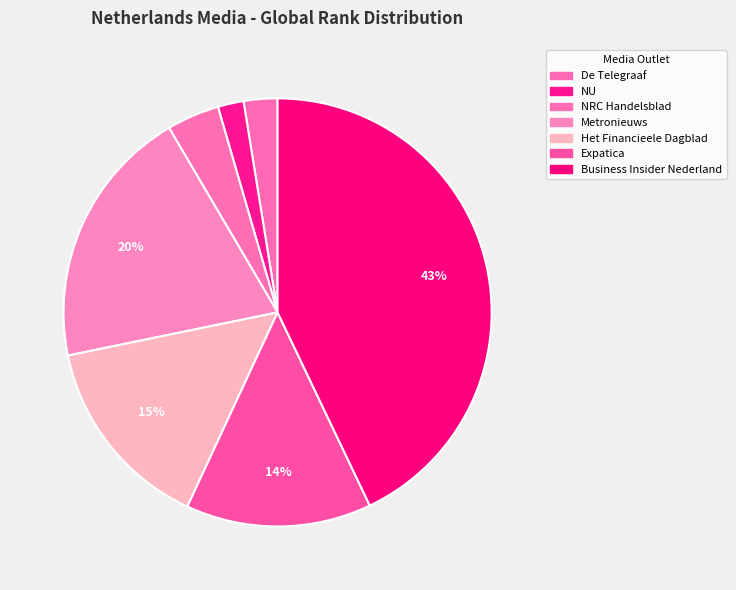

How many slices are in this pie chart?

7